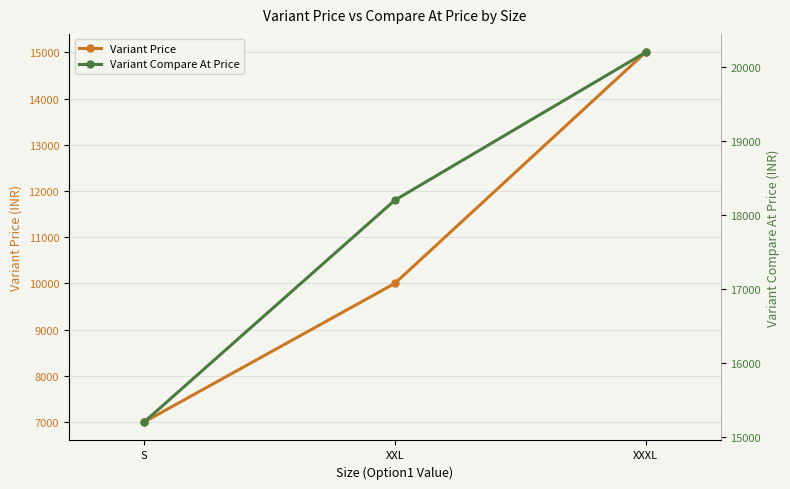

What is the difference between the Variant Price values at XXXL and XXL?

5000